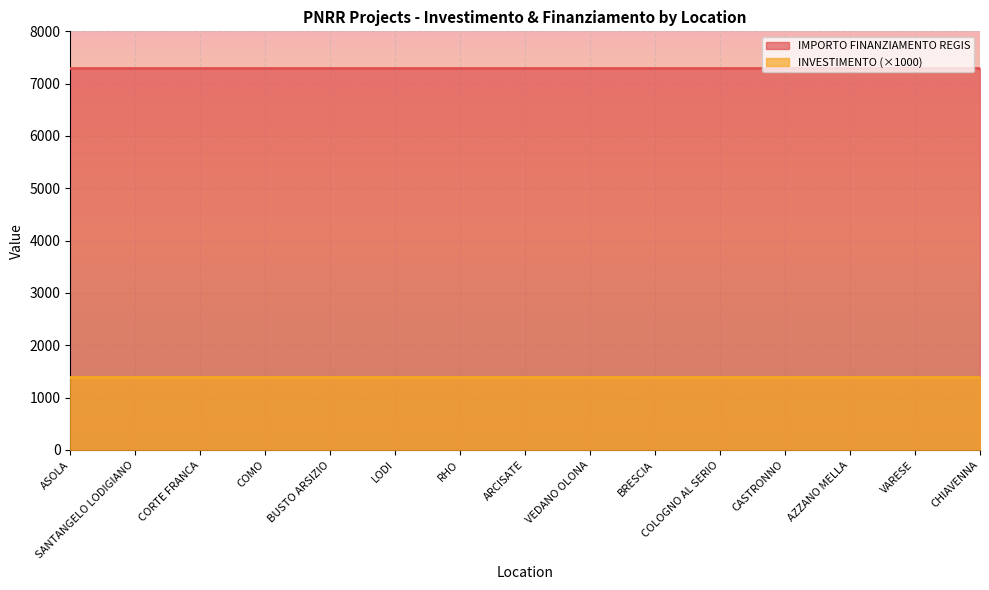

At which label is INVESTIMENTO closest to 1?

ASOLA